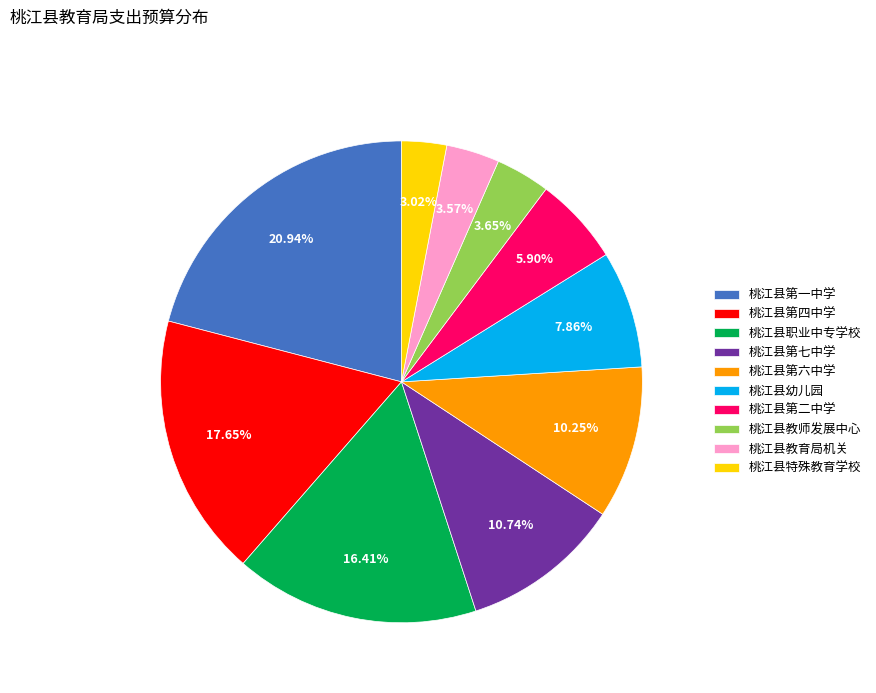

Which category has the biggest portion of the pie?

桃江县第一中学